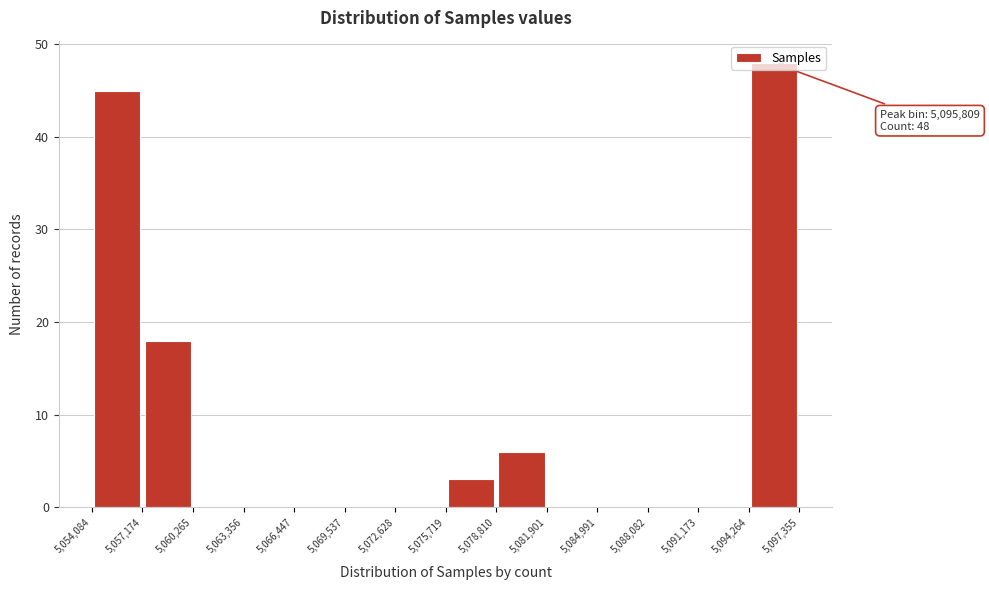

Which range on the x-axis has the tallest bar?

5,094,264 to 5,097,355